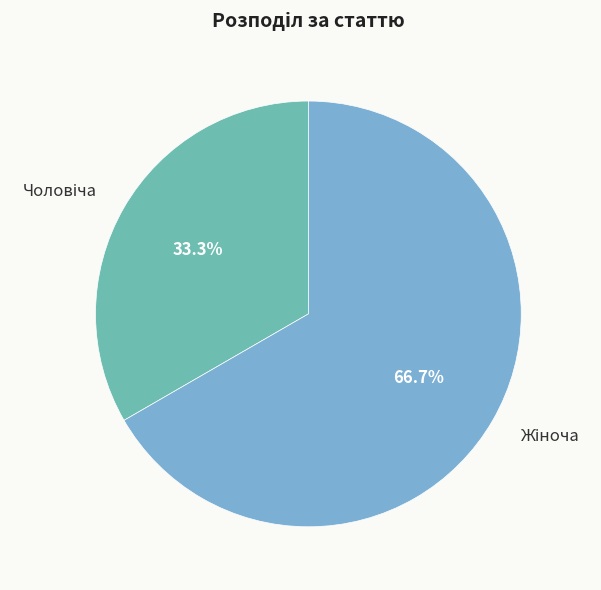

Count the number of slices in the pie.

2